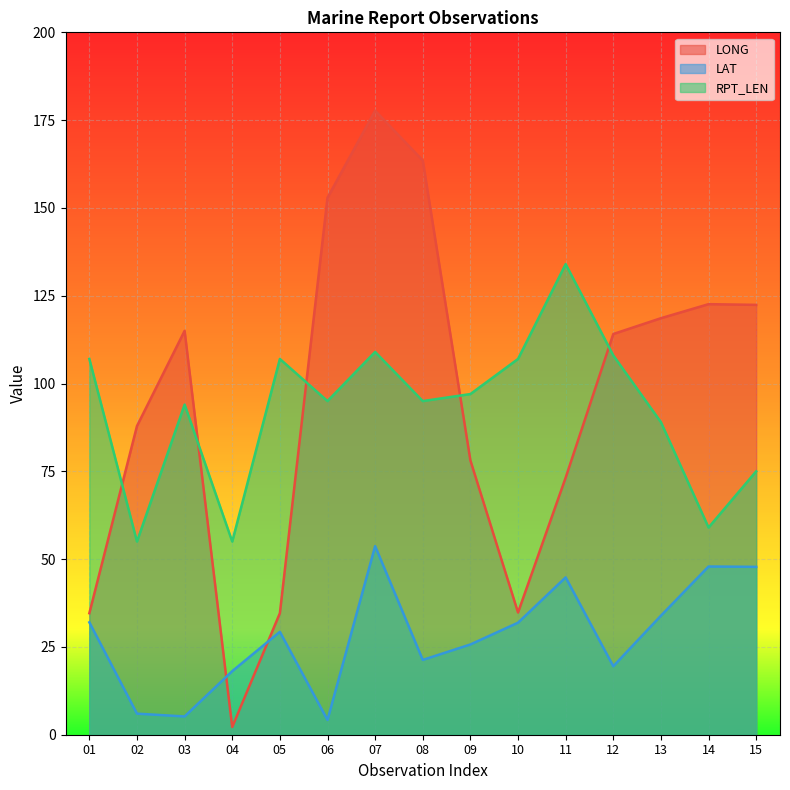

At which label is LAT closest to 28?

05